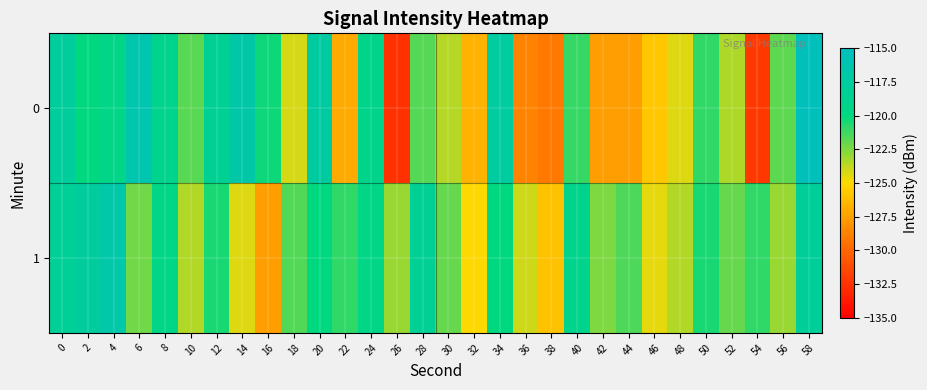

What is the difference between the highest and lowest values at 24?

0.3